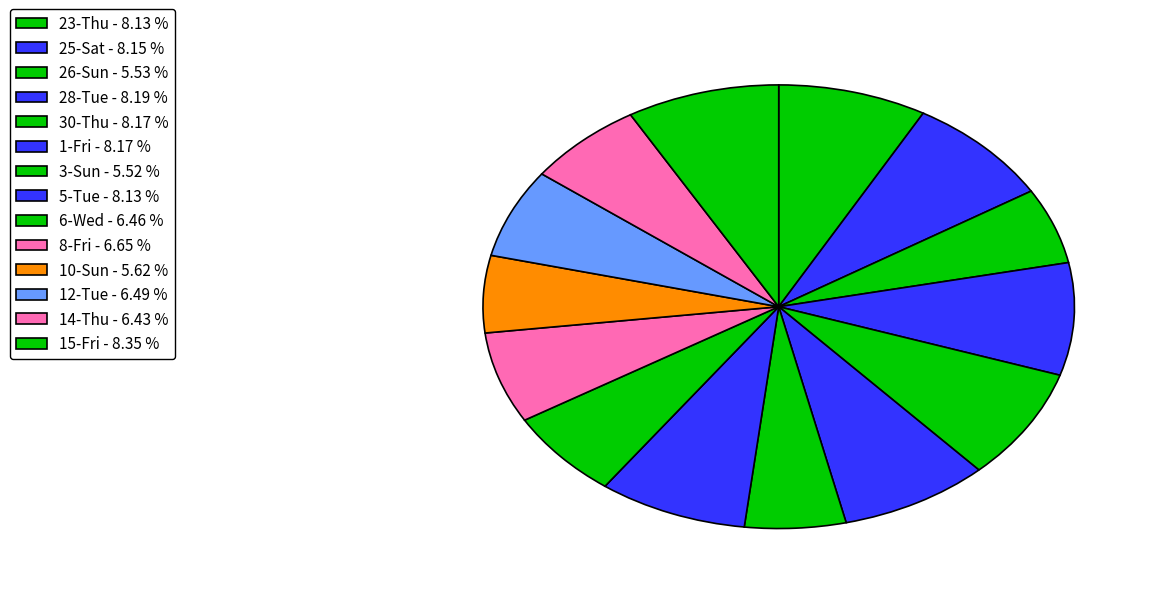

Which category has the biggest portion of the pie?

15-Fri